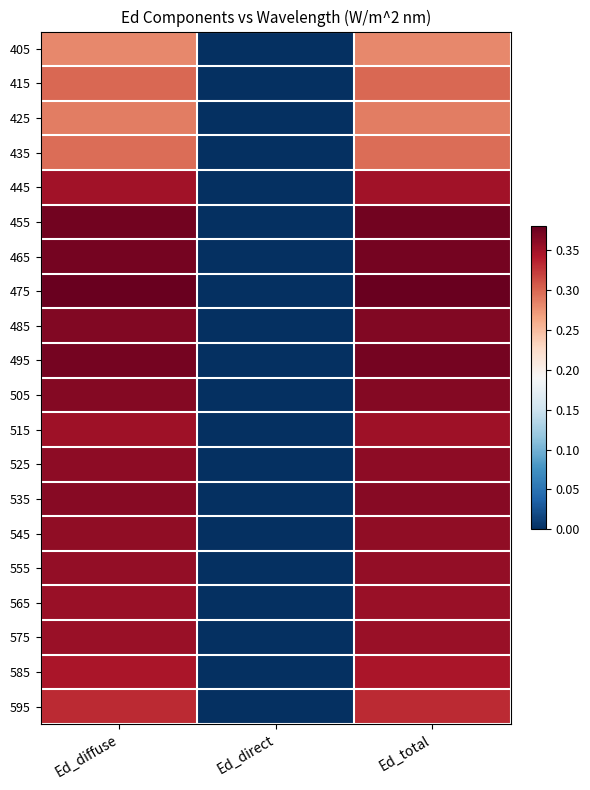

Between Ed_direct and Ed_diffuse, which is larger?

Ed_diffuse